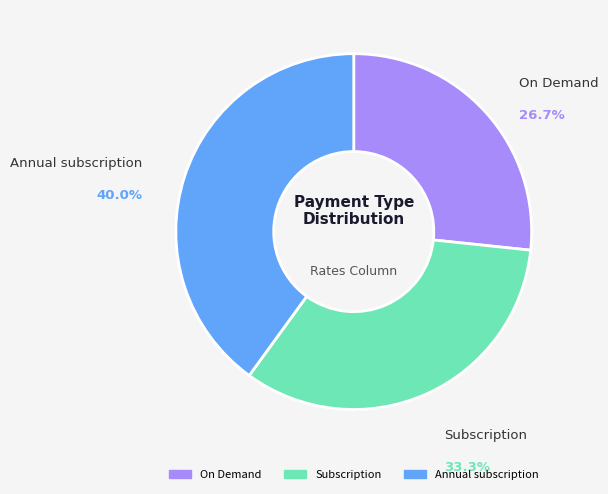

To the nearest percent, what portion does Subscription represent?

33%